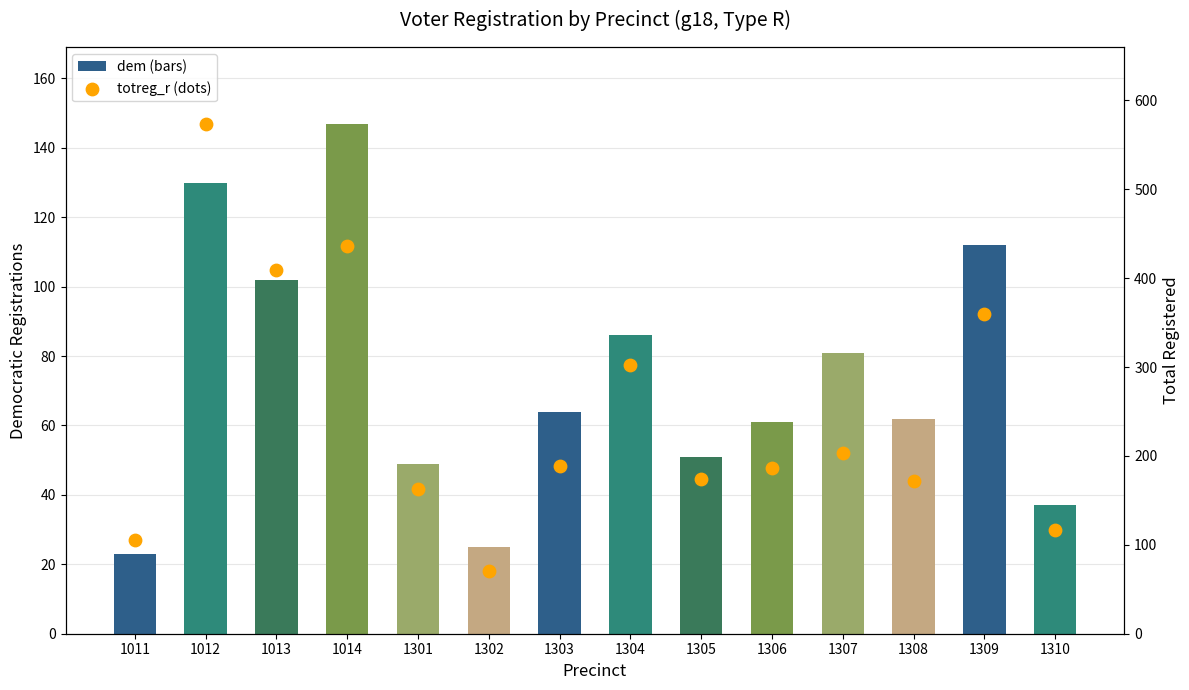

Is the value of dem at 1302 greater than the value of totreg_r at 1309?

No